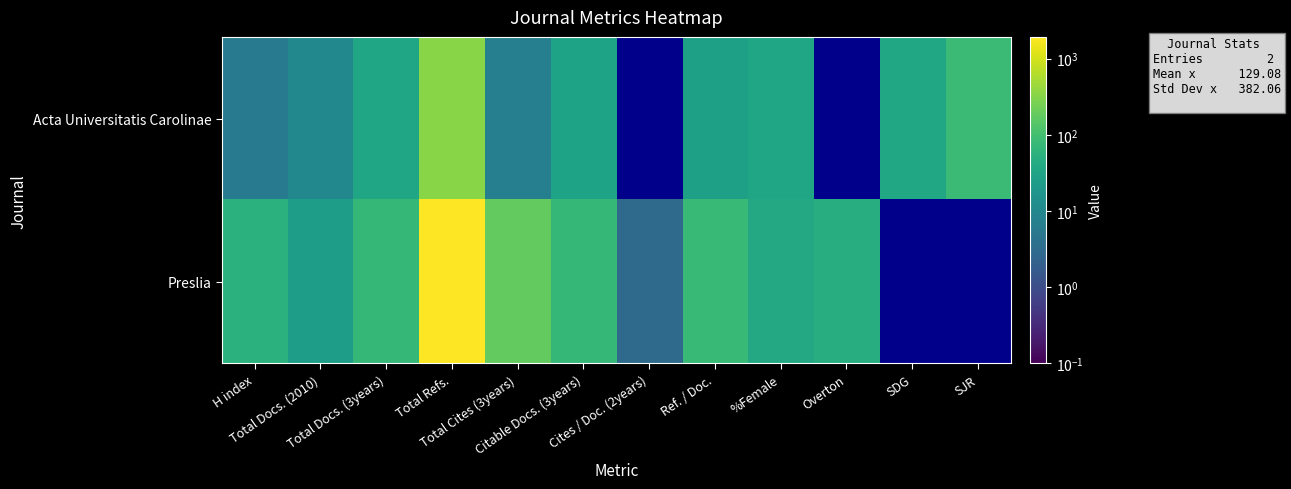

At which category is the sum across all series the highest?

Total Refs.